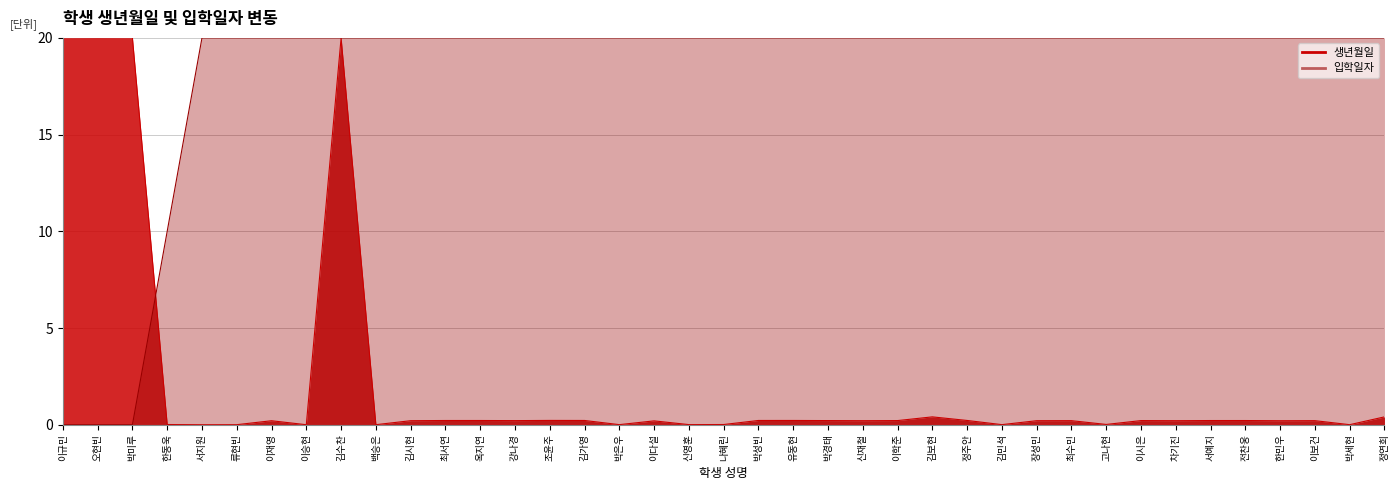

Which series has the largest total across all categories?

입학일자